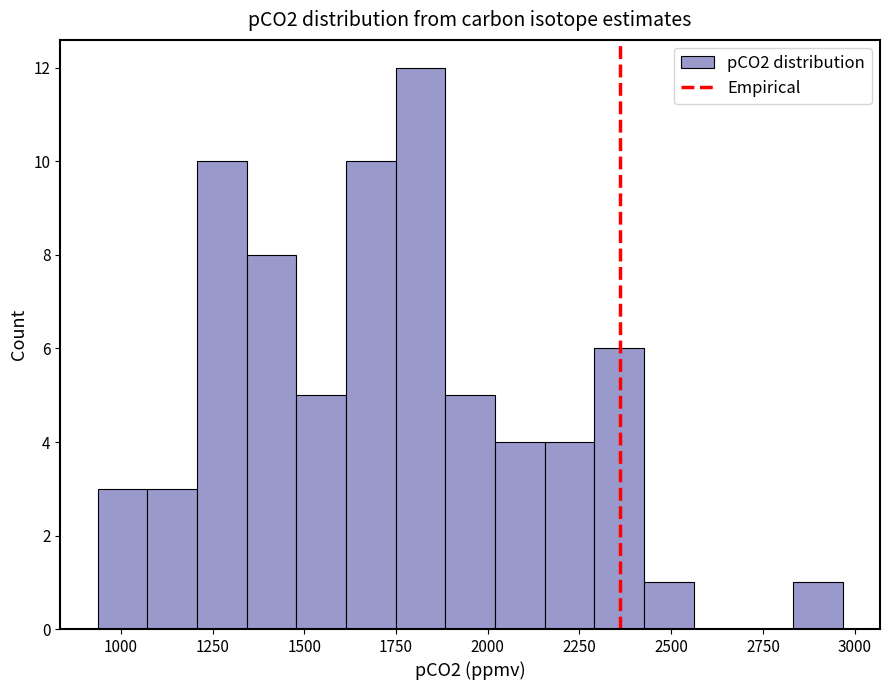

Around what value on the x-axis is the tallest bar? Give the approximate position of its centre, as read against the axis.

1800